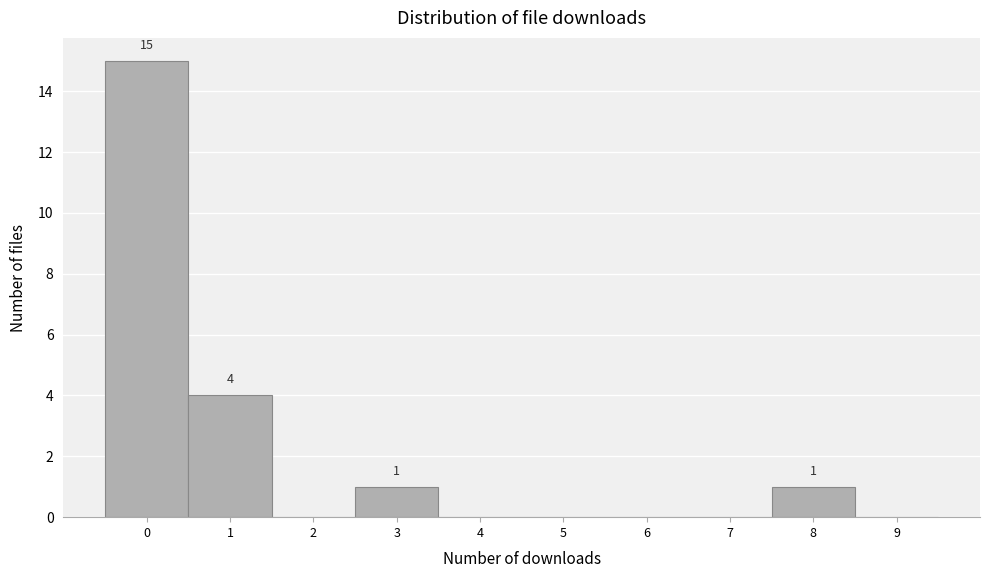

Which range on the x-axis has the tallest bar?

-0.5 to 0.5